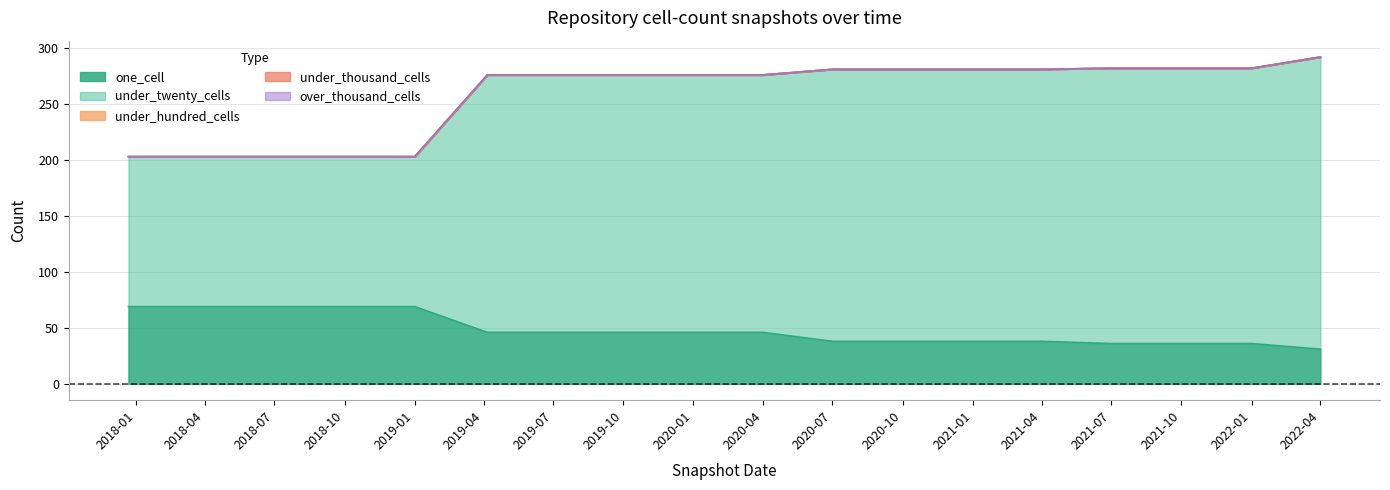

Does the chart display data point markers on the line(s)?

No